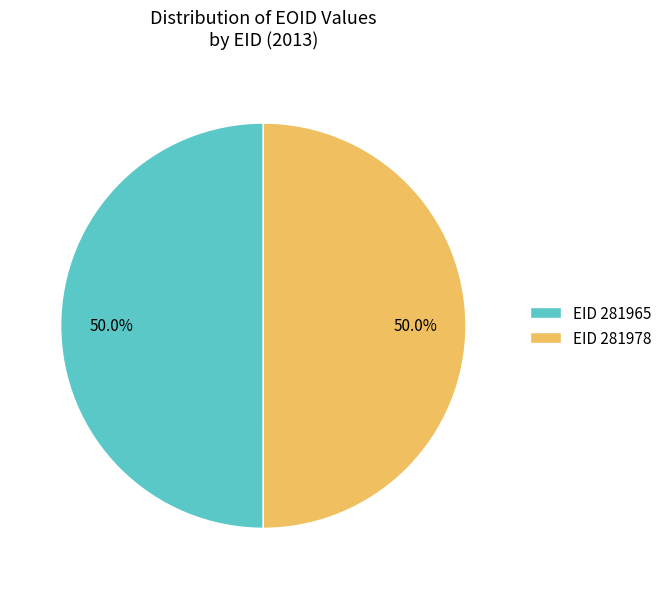

What is the ratio of the value at EID 281965 to the value at EID 281978?

1.0